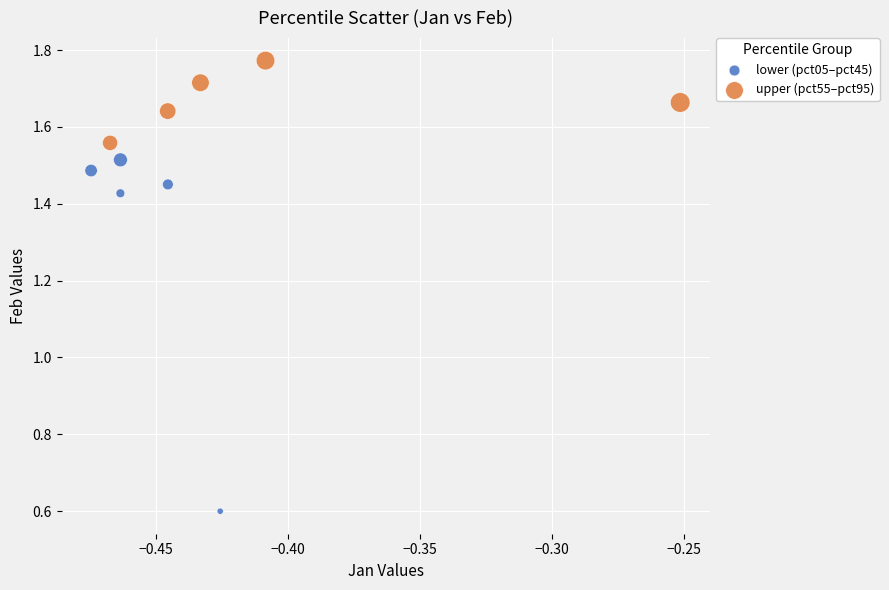

Which series contains the highest Y value?

upper (pct55–pct95)